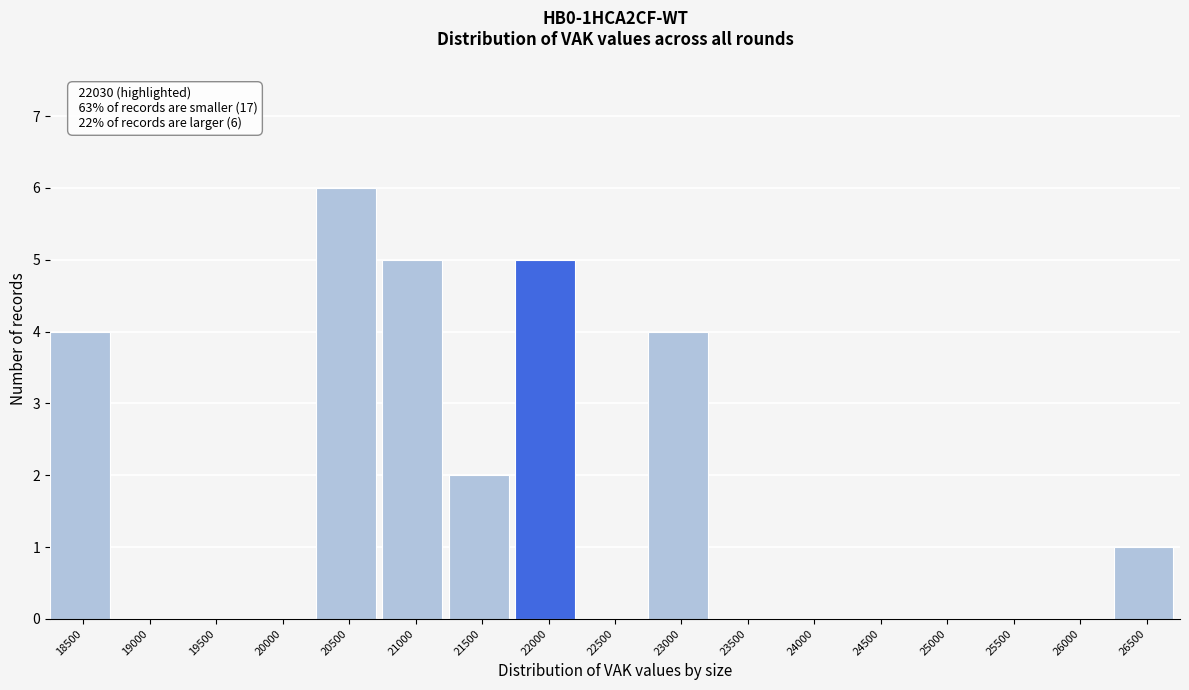

Reading left to right, extract all data points from this chart.

18500=4	19000=0	19500=0	20000=0	20500=6	21000=5	21500=2	22000=5	22500=0	23000=4	23500=0	24000=0	24500=0	25000=0	25500=0	26000=0	26500=1